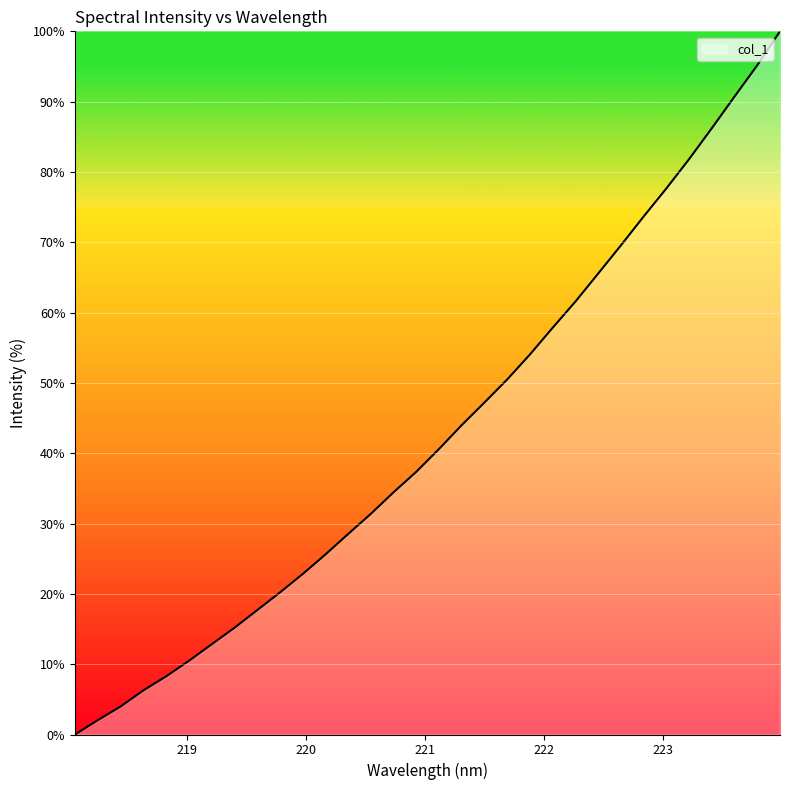

What is the difference between the maximum and minimum values?

100.0